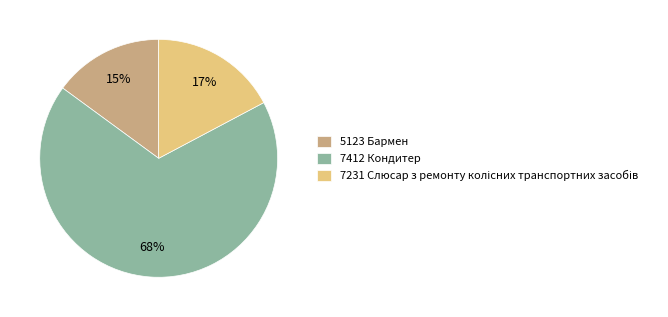

Is it true that 7412 Кондитер is 68% of the pie?

True